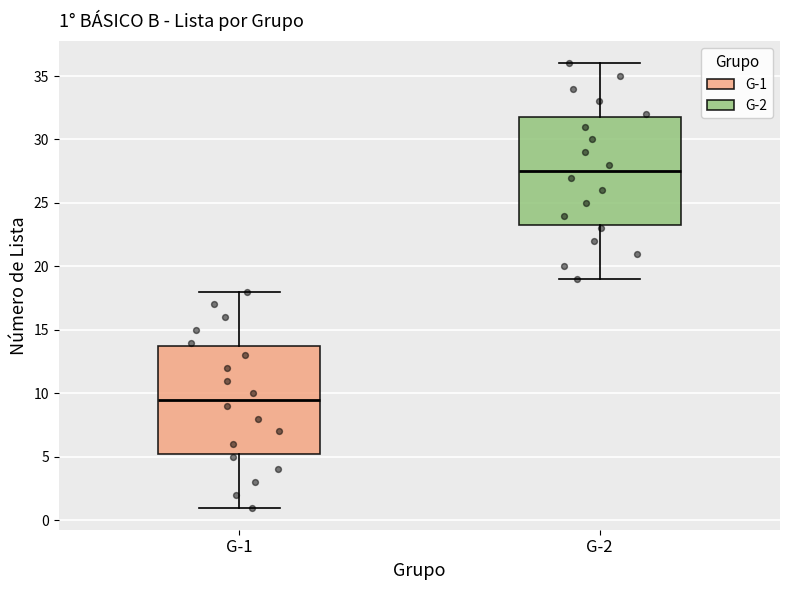

Which box's median line is the highest?

G-2